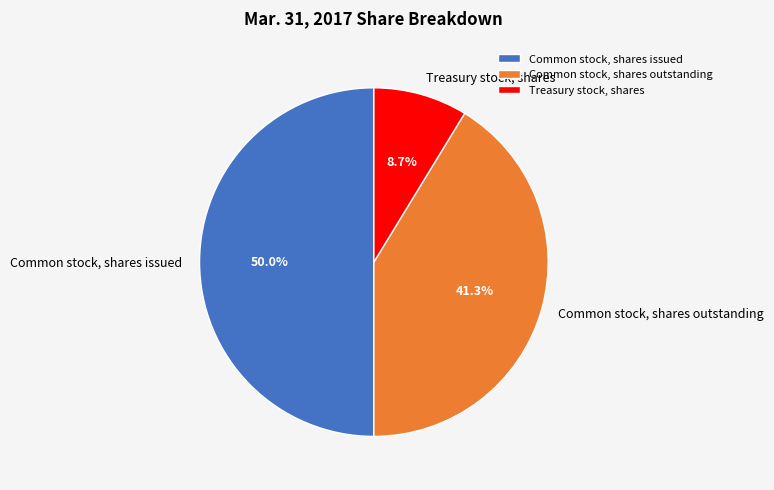

Approximately how many times larger is the value at Common stock, shares outstanding compared to Common stock, shares issued?

0.8